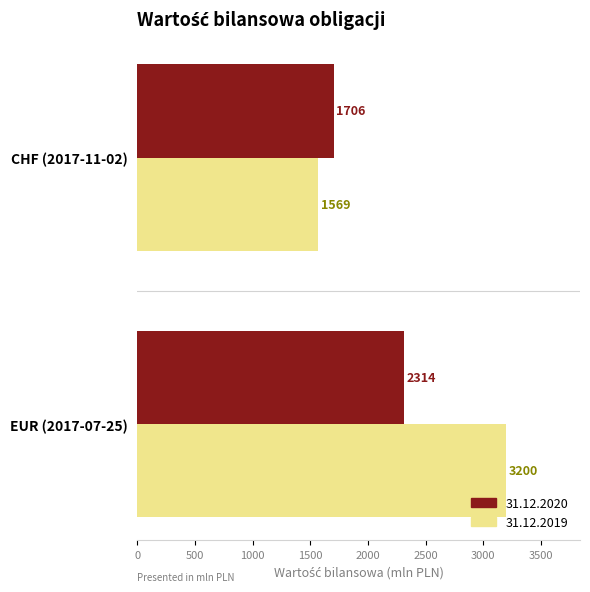

What is the smallest value displayed?

1569